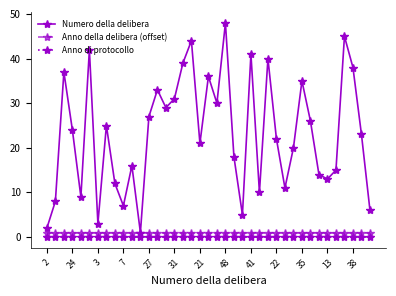

What is the greatest value displayed?

48